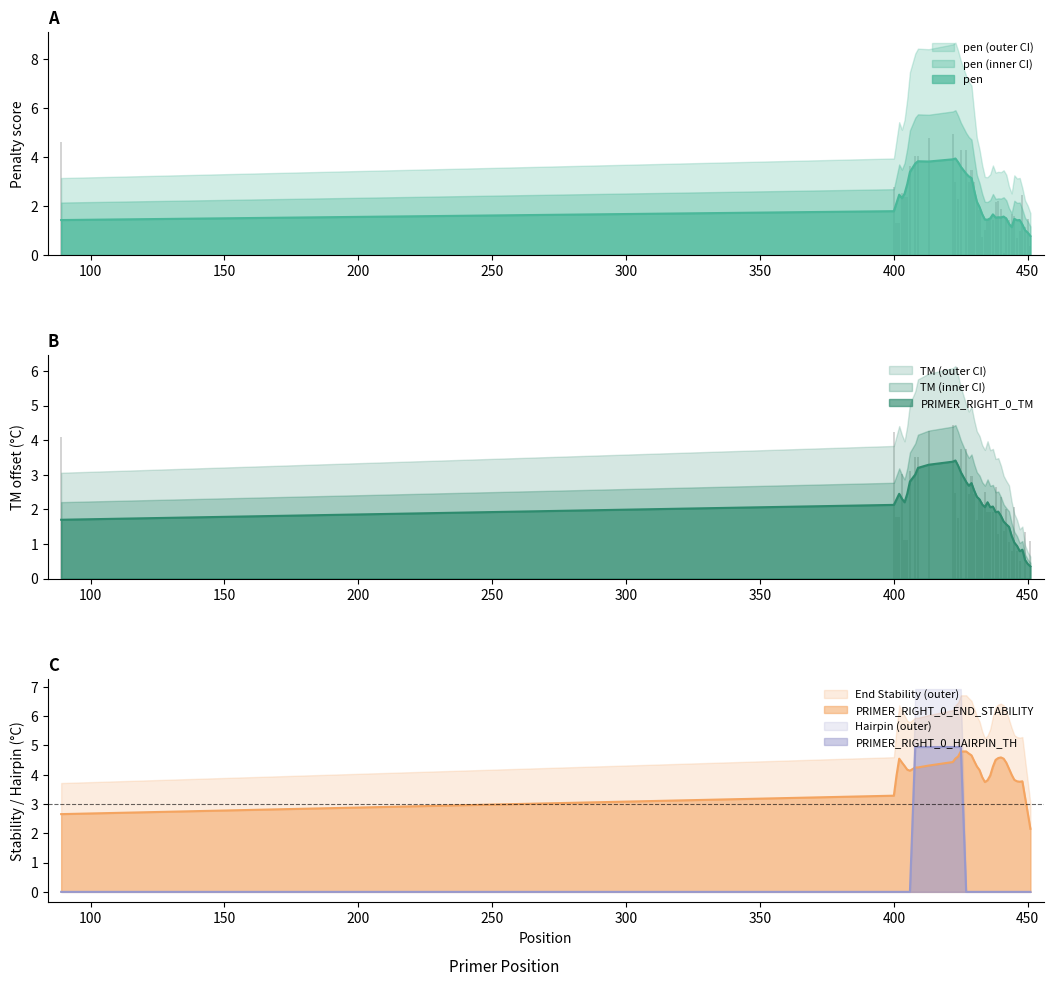

What is the minimum value for End Stability (outer)?

3.0